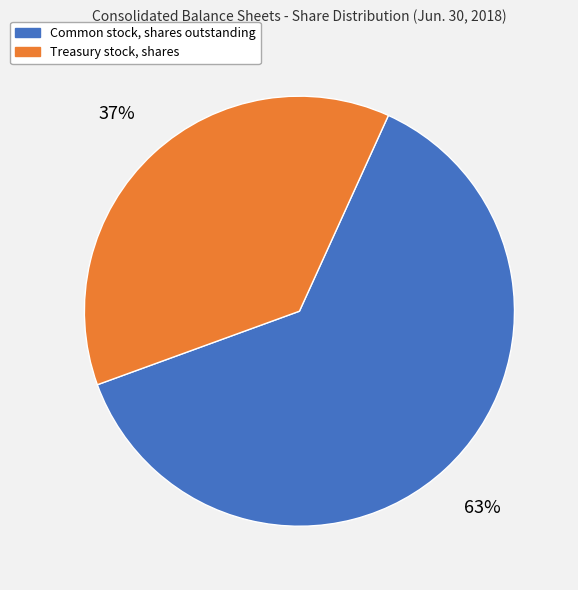

The Treasury stock, shares slice represents 37% of the pie. True or false?

True